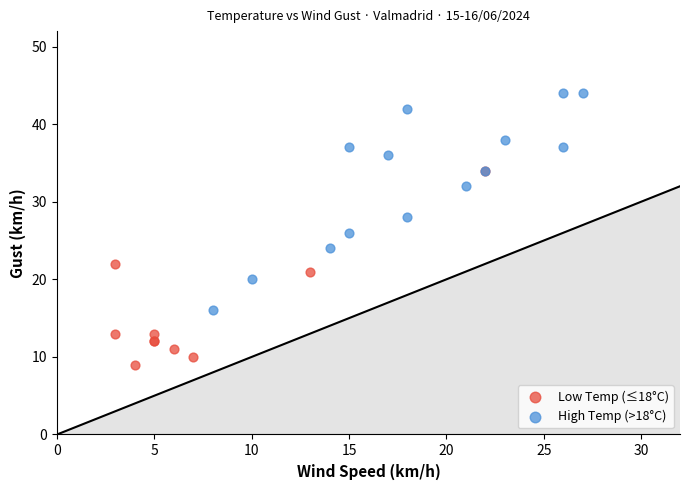

Which series reaches the maximum Y coordinate?

High Temp (>18°C)